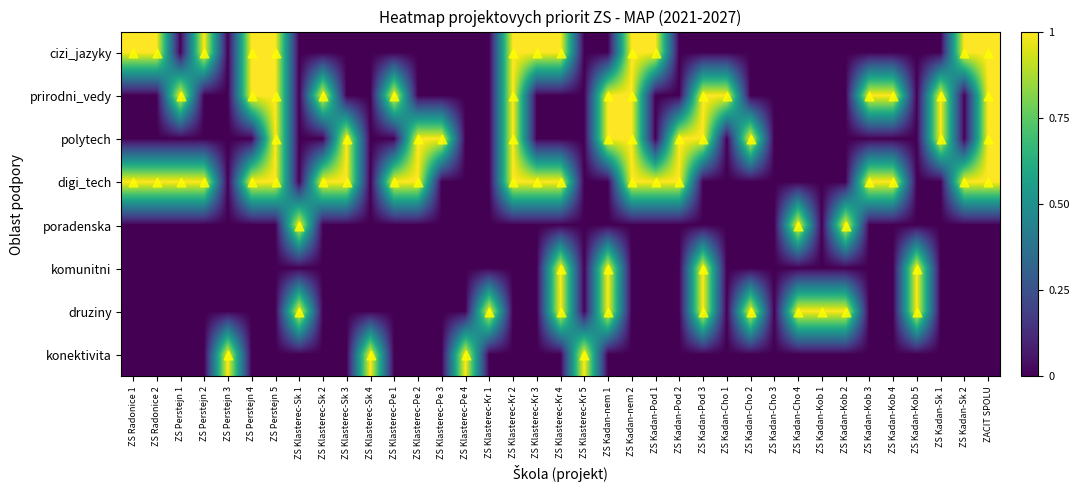

Which has a higher value, ZS Kadan-Kob 5 or ZS Perstejn 2?

ZS Perstejn 2